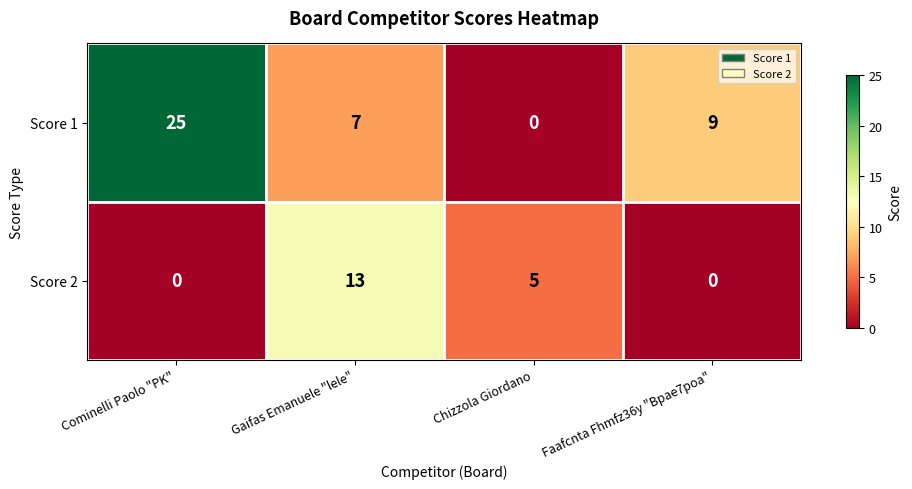

The value of Score 1 at Cominelli Paolo "PK" is 16. True or false?

False